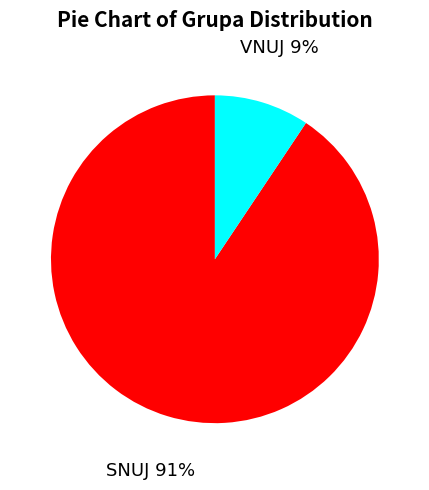

How many slices are in this pie chart?

2